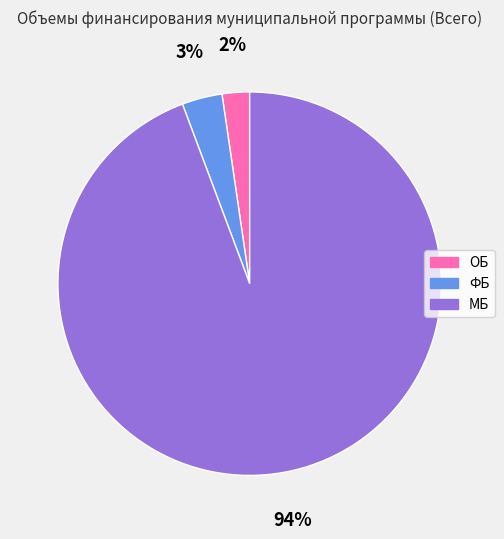

What percentage is the ФБ slice, to the nearest percent?

3%